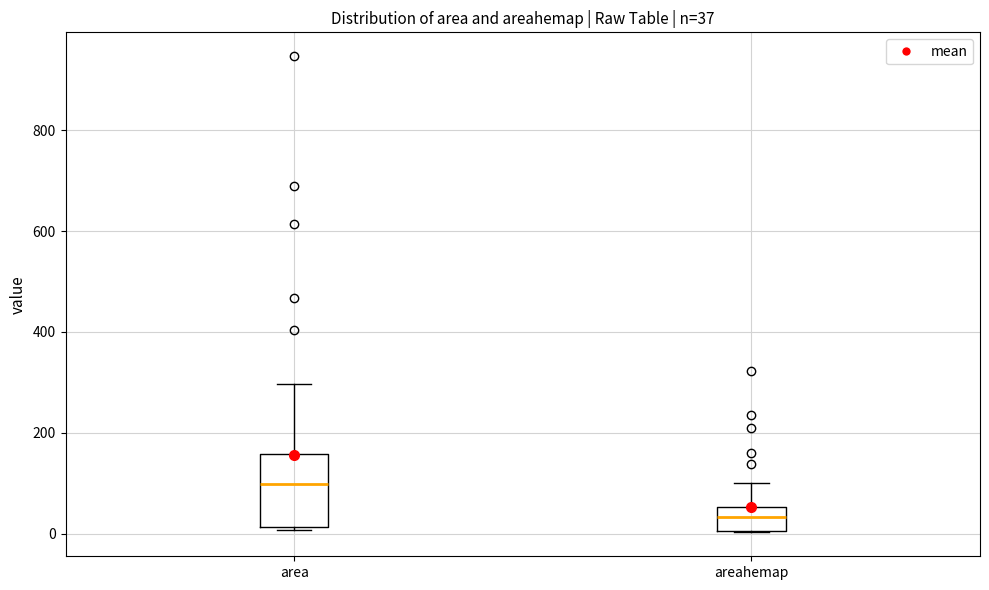

Which box is the tallest, from its lower edge to its upper edge?

area